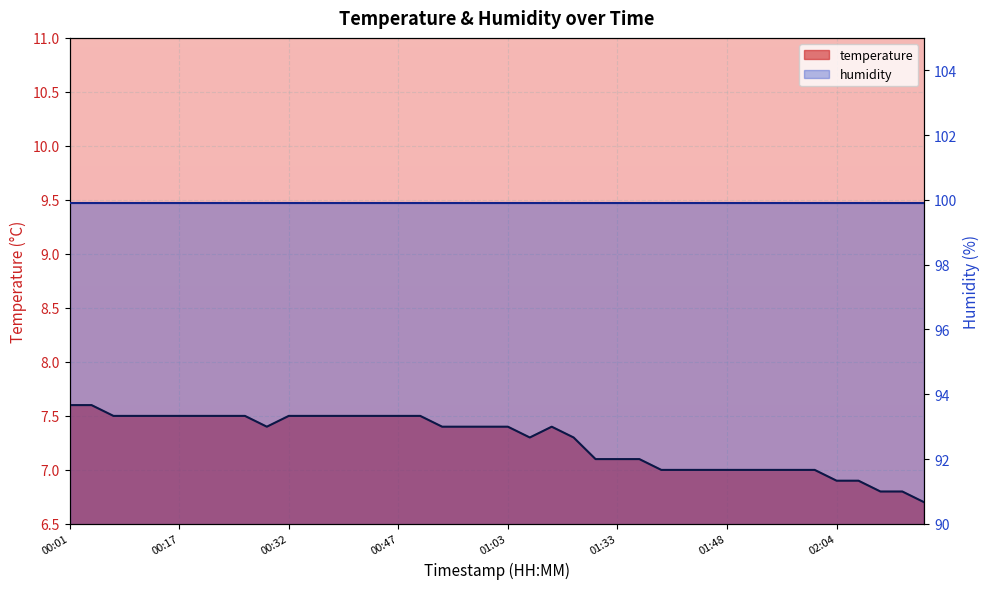

Reading left to right, extract all data points from this chart.

00:01=7.6	00:04=7.6	00:07=7.5	00:10=7.5	00:13=7.5	00:17=7.5	00:20=7.5	00:23=7.5	00:26=7.5	00:29=7.4	00:32=7.5	00:35=7.5	00:38=7.5	00:41=7.5	00:44=7.5	00:47=7.5	00:50=7.5	00:54=7.4	00:57=7.4	01:00=7.4	01:03=7.4	01:06=7.3	01:09=7.4	01:16=7.3	01:30=7.1	01:33=7.1	01:36=7.1	01:39=7.0	01:42=7.0	01:45=7.0	01:48=7.0	01:52=7.0	01:55=7.0	01:58=7.0	02:01=7.0	02:04=6.9	02:07=6.9	02:10=6.8	02:14=6.8	02:20=6.7